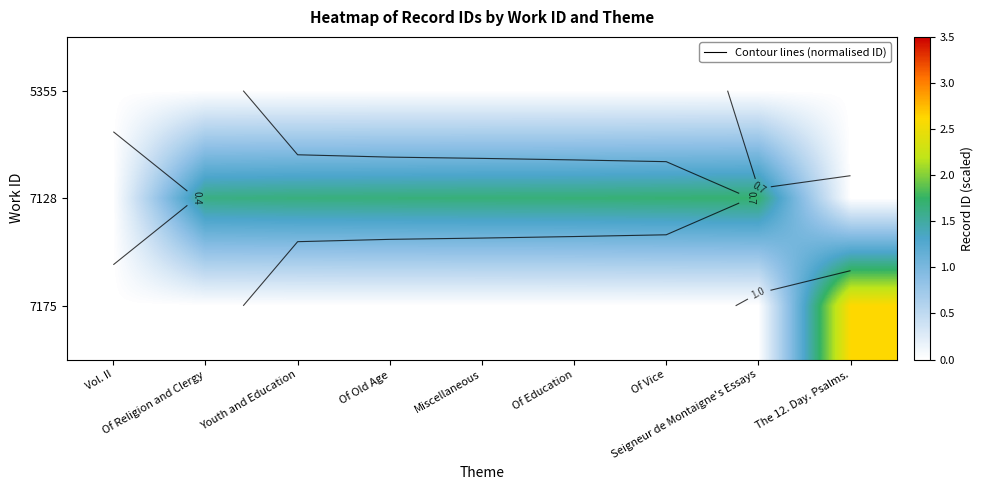

At which label is 7128 closest to 0?

Vol. II